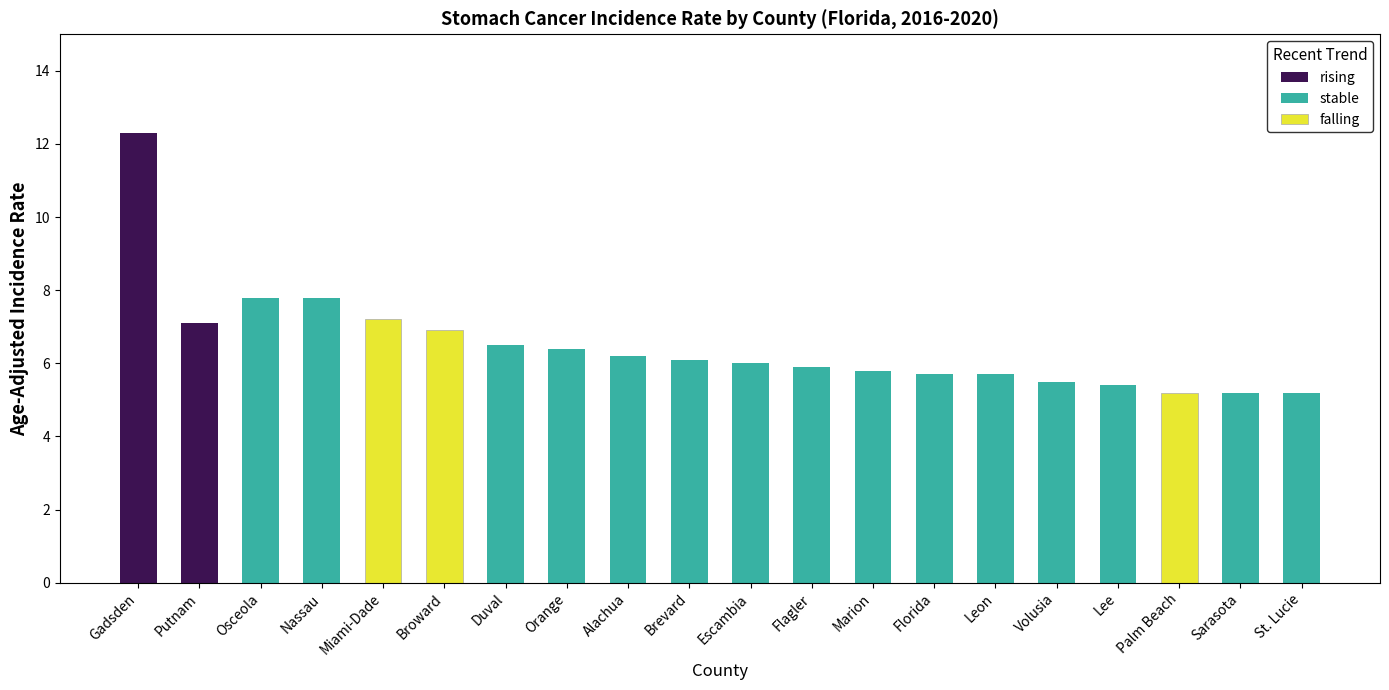

Rank the categories by stable value from highest to lowest.

Osceola, Nassau, Duval, Orange, Alachua, Brevard, Escambia, Flagler, Marion, Florida, Leon, Volusia, Lee, Sarasota, St. Lucie, Gadsden, Putnam, Miami-Dade, Broward, Palm Beach